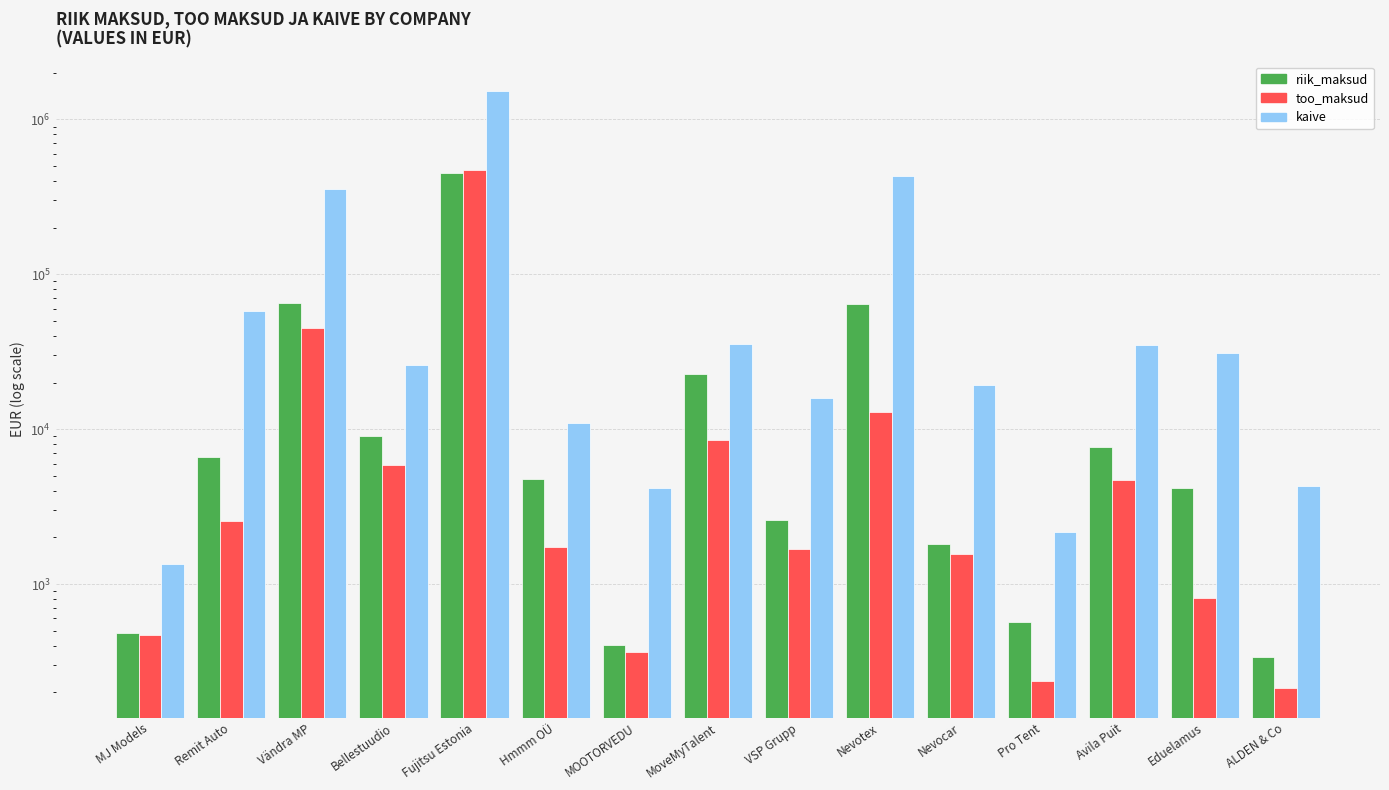

Reading right to left, list all the values displayed in this chart.

riik_maksud: ALDEN & Co=336	Eduelamus=4193	Avila Puit=7630	Pro Tent=568	Nevocar=1806	Nevotex=63865	VSP Grupp=2612	MoveMyTalent=22759	MOOTORVEDU=405	Hmmm OÜ=4797	Fujitsu Estonia=452699	Bellestuudio=8979	Vändra MP=65393	Remit Auto=6595	MJ Models=481
too_maksud: ALDEN & Co=214	Eduelamus=816	Avila Puit=4685	Pro Tent=236	Nevocar=1565	Nevotex=12913	VSP Grupp=1675	MoveMyTalent=8542	MOOTORVEDU=364	Hmmm OÜ=1741	Fujitsu Estonia=470221	Bellestuudio=5866	Vändra MP=45085	Remit Auto=2559	MJ Models=466
kaive: ALDEN & Co=4328	Eduelamus=30847	Avila Puit=35163	Pro Tent=2185	Nevocar=19269	Nevotex=429797	VSP Grupp=15790	MoveMyTalent=35370	MOOTORVEDU=4169	Hmmm OÜ=10990	Fujitsu Estonia=1519493	Bellestuudio=25806	Vändra MP=358084	Remit Auto=57935	MJ Models=1340